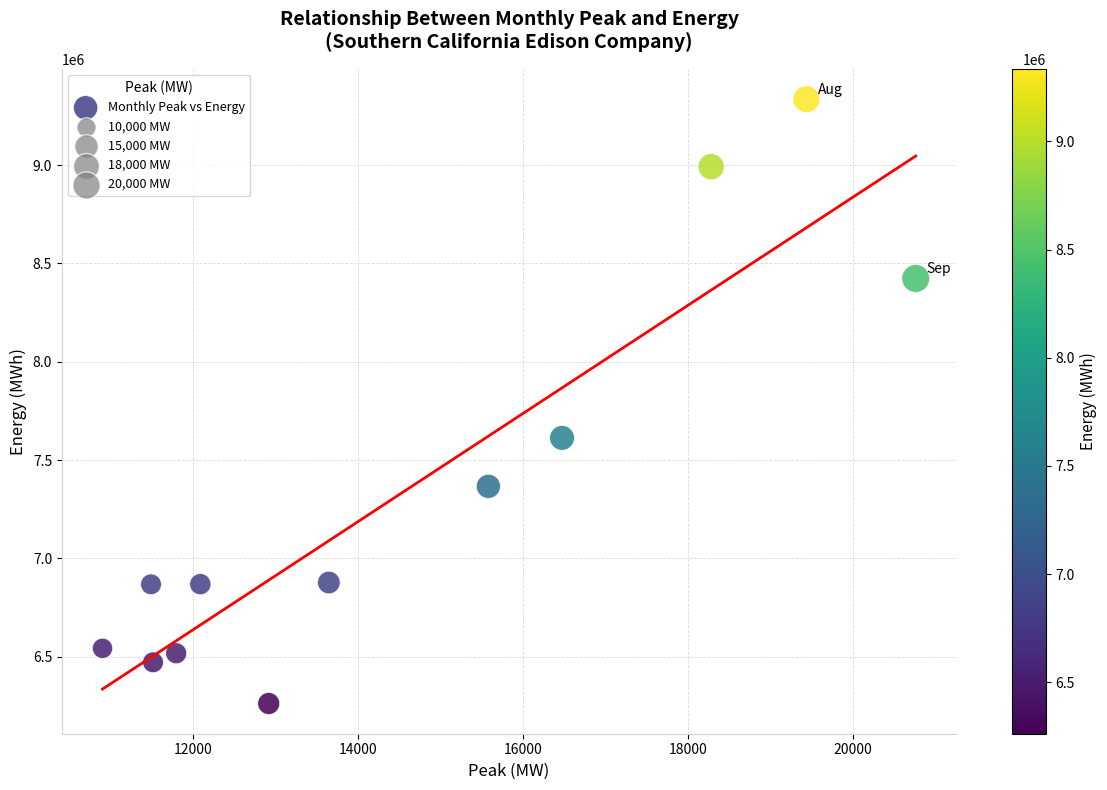

What is the range of X values (max minus min)?

9850.4